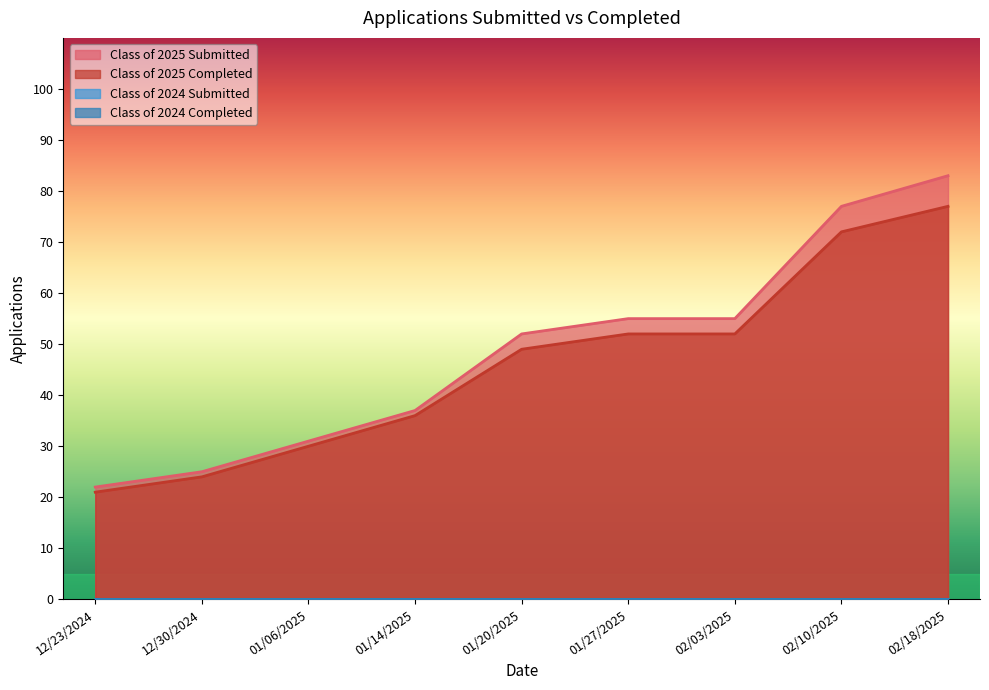

Between 12/30/2024 and 01/14/2025, which series saw the biggest shift?

Class of 2025 Submitted